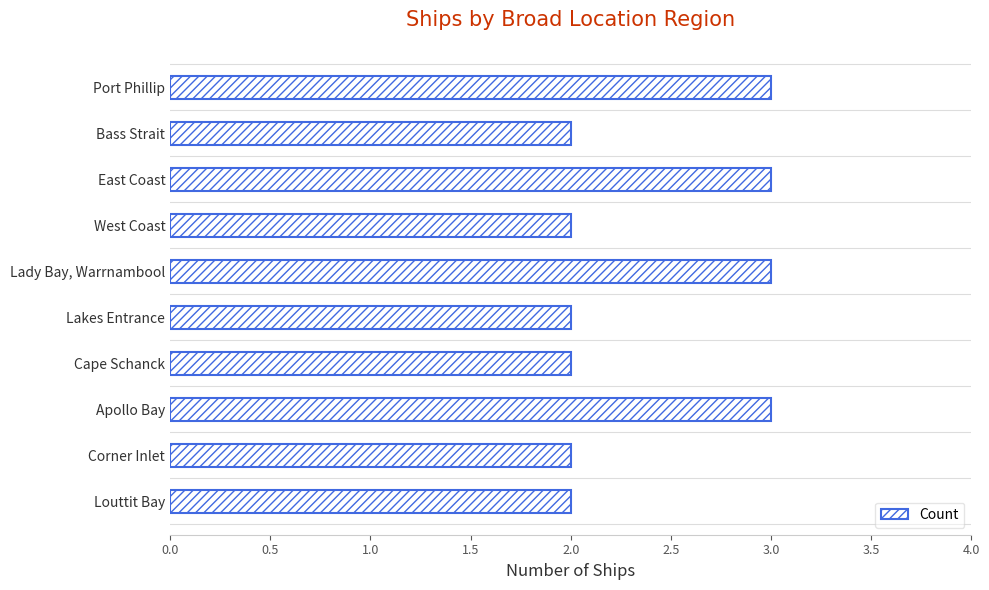

What is the sum of all values?

24